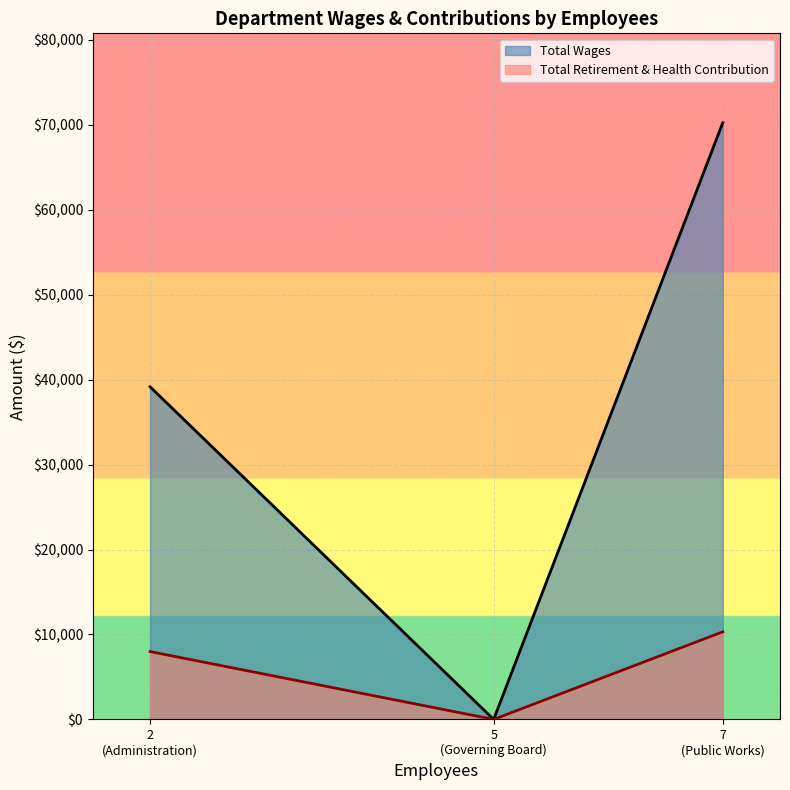

Rank the series by their average value, from lowest to highest.

Total Retirement & Health Contribution, Total Wages